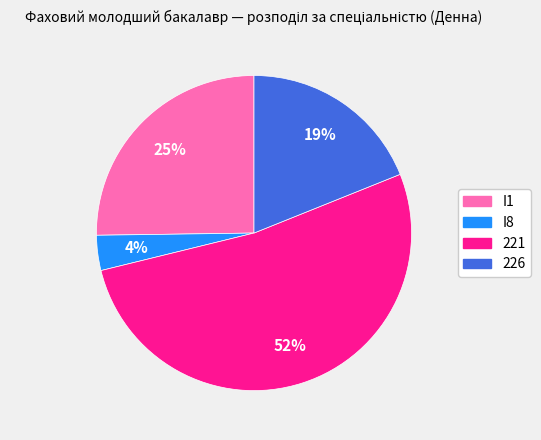

What percentage is the 226 slice, to the nearest percent?

19%